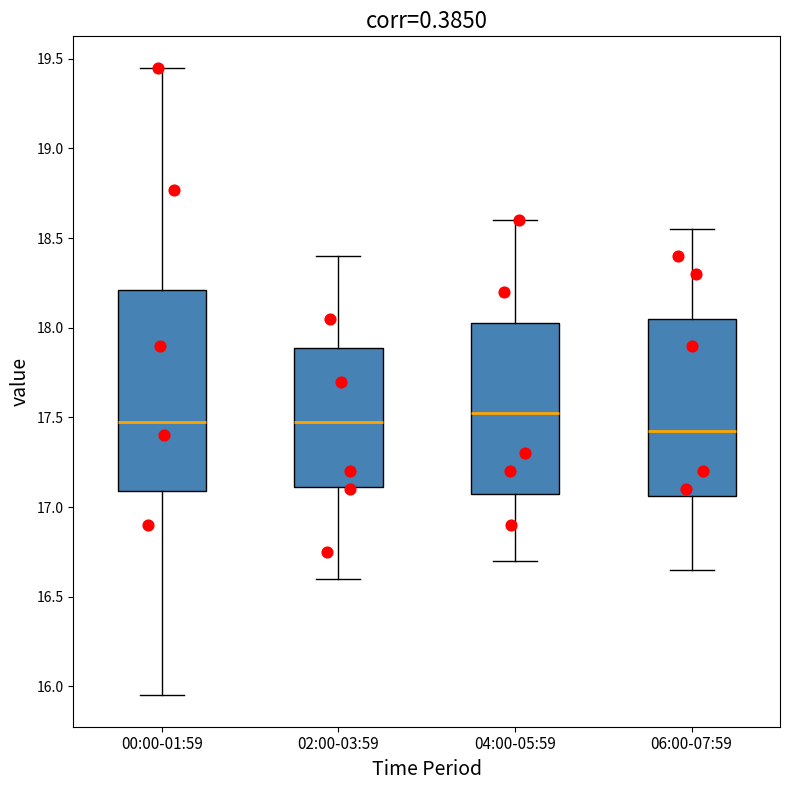

Which box is the tallest, from its lower edge to its upper edge?

00:00-01:59